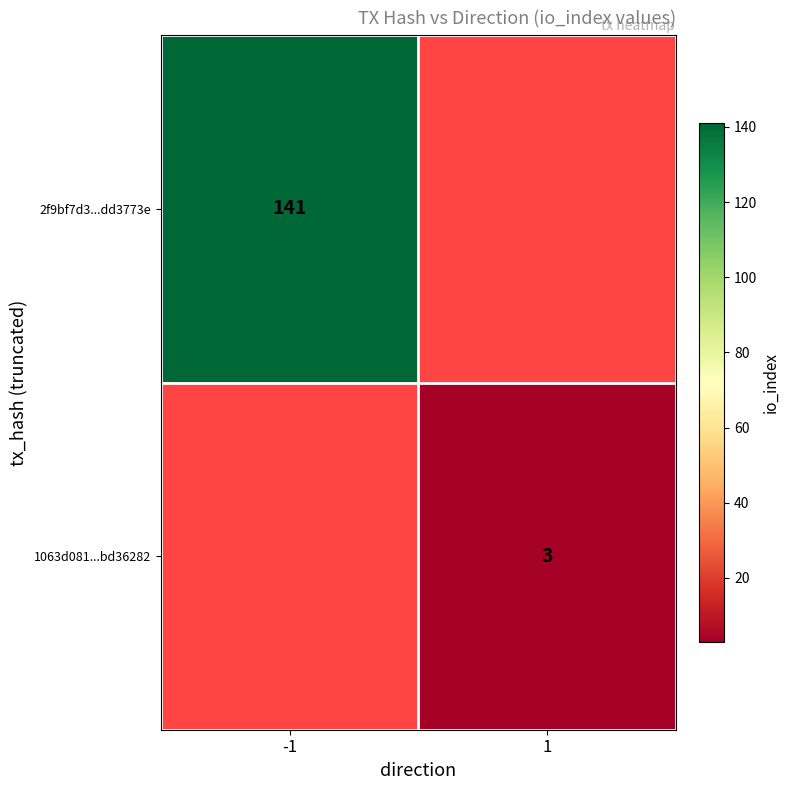

At which category is the sum across all series the highest?

-1